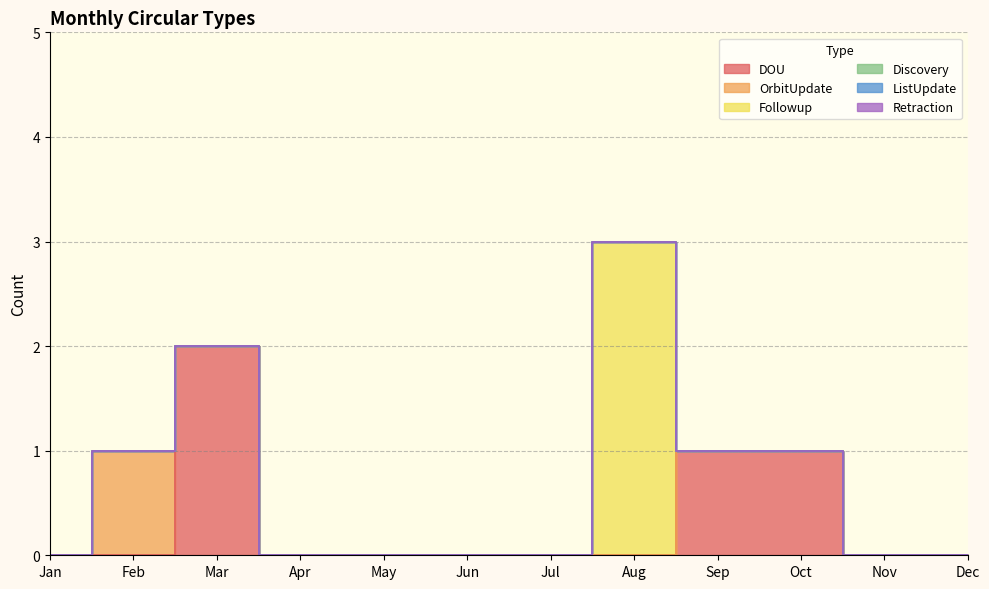

The Retraction series shows 0 at Jan. True or false?

True